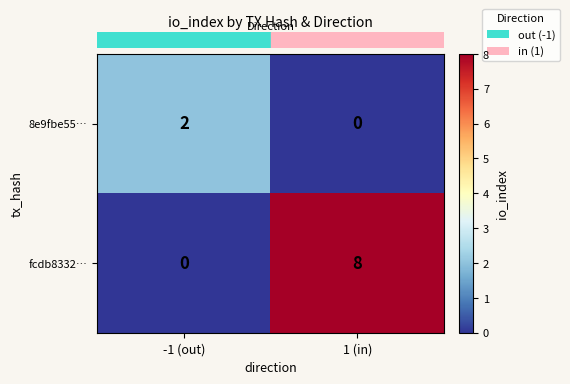

How many series are shown in this chart?

2